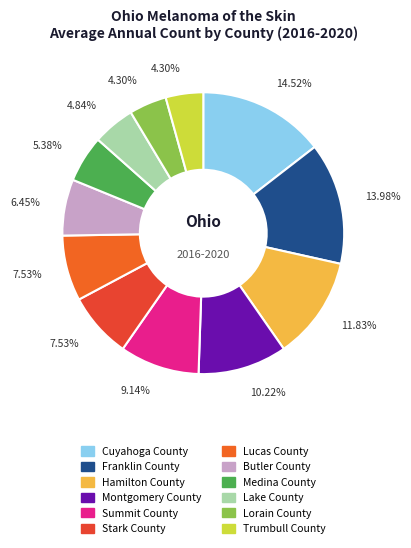

True or false: Lake County accounts for 5% of the total.

True